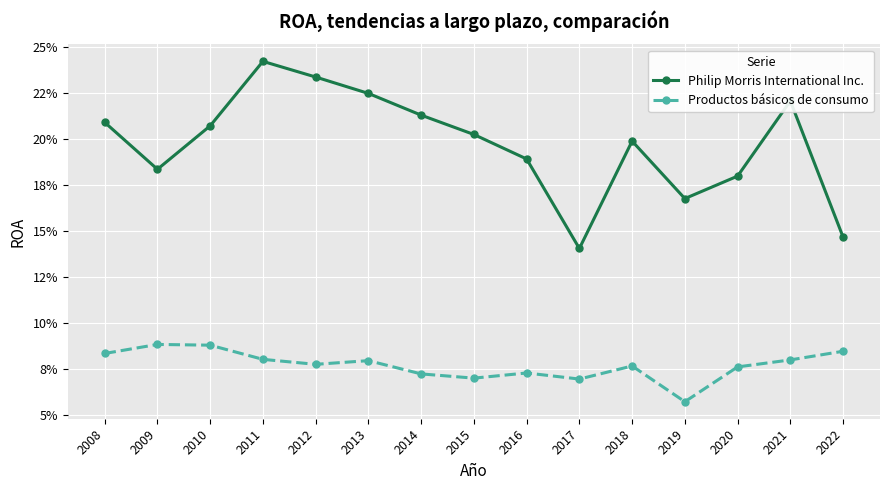

What are all the series names shown in the legend?

Philip Morris International Inc., Productos básicos de consumo